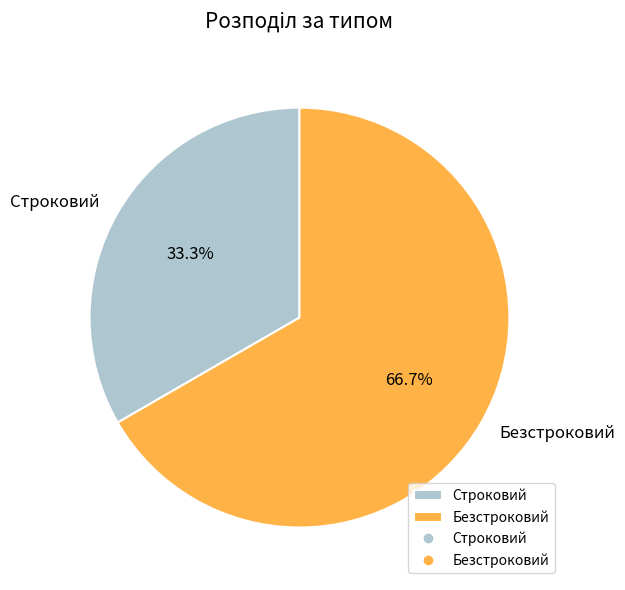

Does Безстроковий represent more than half of the total?

Yes